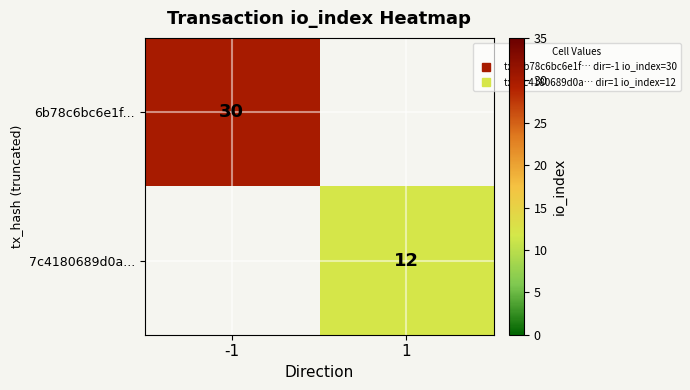

What is the difference between the 7c4180689d0a... values at 1 and -1?

12